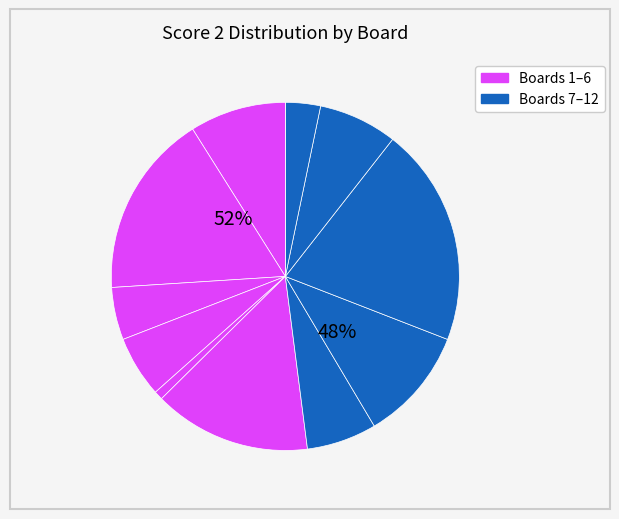

To the nearest percent, what is the combined percentage of Board 12 and Board 5?

1%